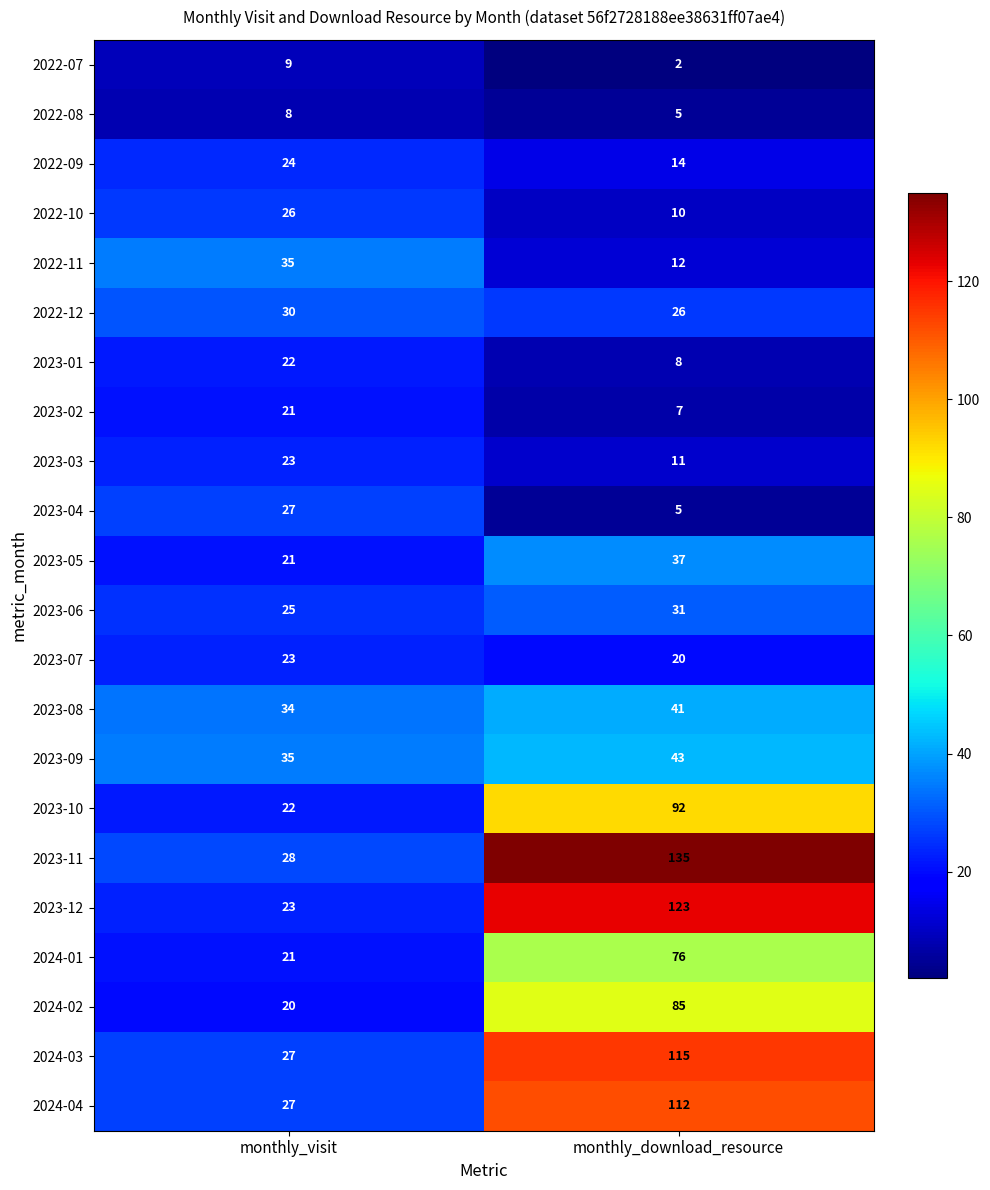

At how many categories does at least one series exceed 46?

1